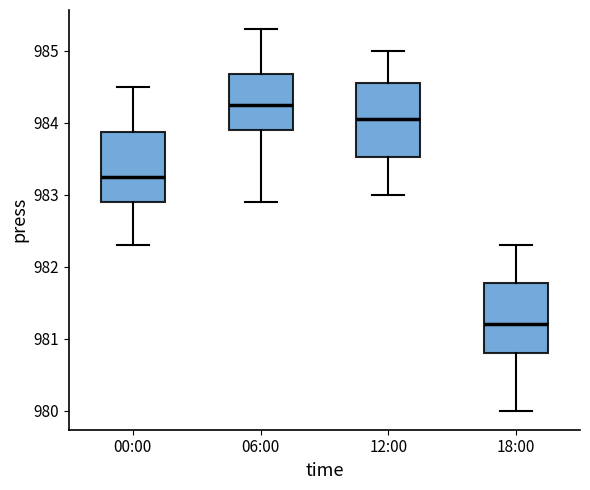

Reading left to right, read every box against the y-axis: the position of its median line, the range the box covers, and the ends of its whiskers. The values are not printed on the chart, so give them approximately, as read against the axis.

00:00: median 983.3, box 982.9 to 983.9, whiskers 982.3 to 984.5
06:00: median 984.3, box 983.9 to 984.7, whiskers 982.9 to 985.3
12:00: median 984.1, box 983.5 to 984.6, whiskers 983.0 to 985.0
18:00: median 981.2, box 980.8 to 981.8, whiskers 980.0 to 982.3